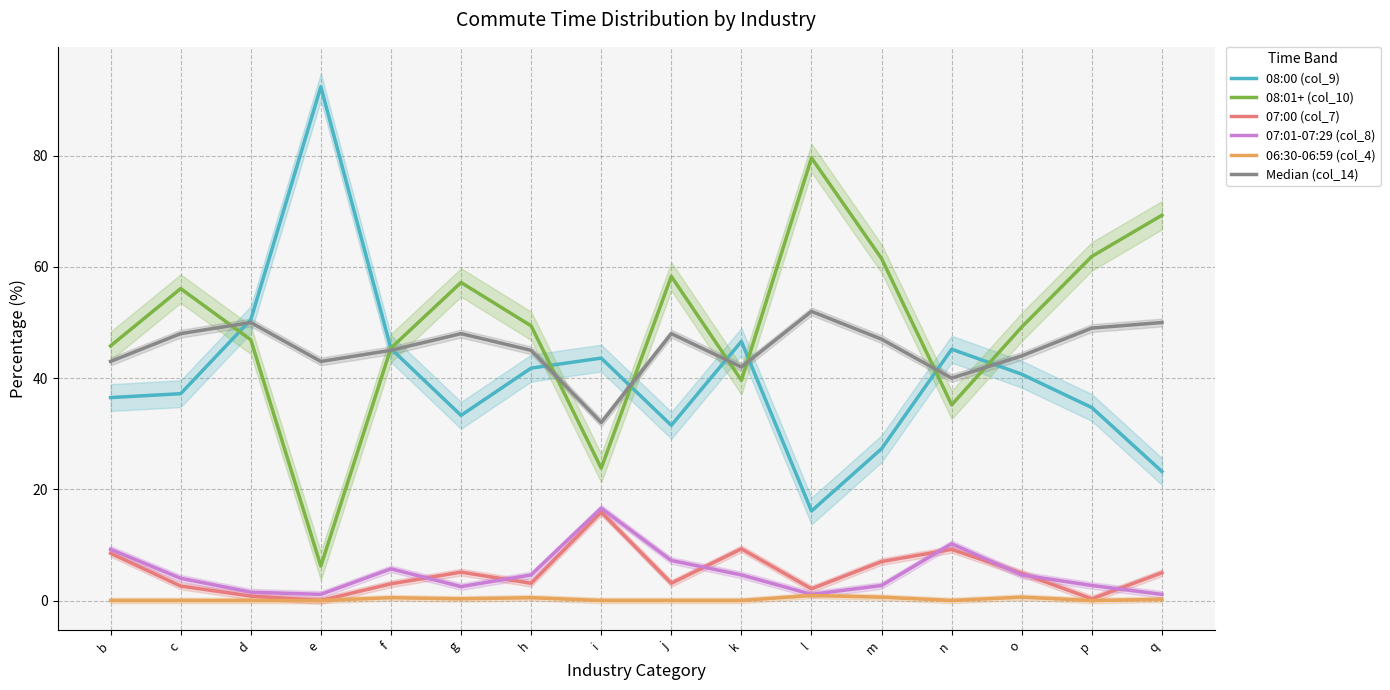

Count the number of categories in the chart.

16